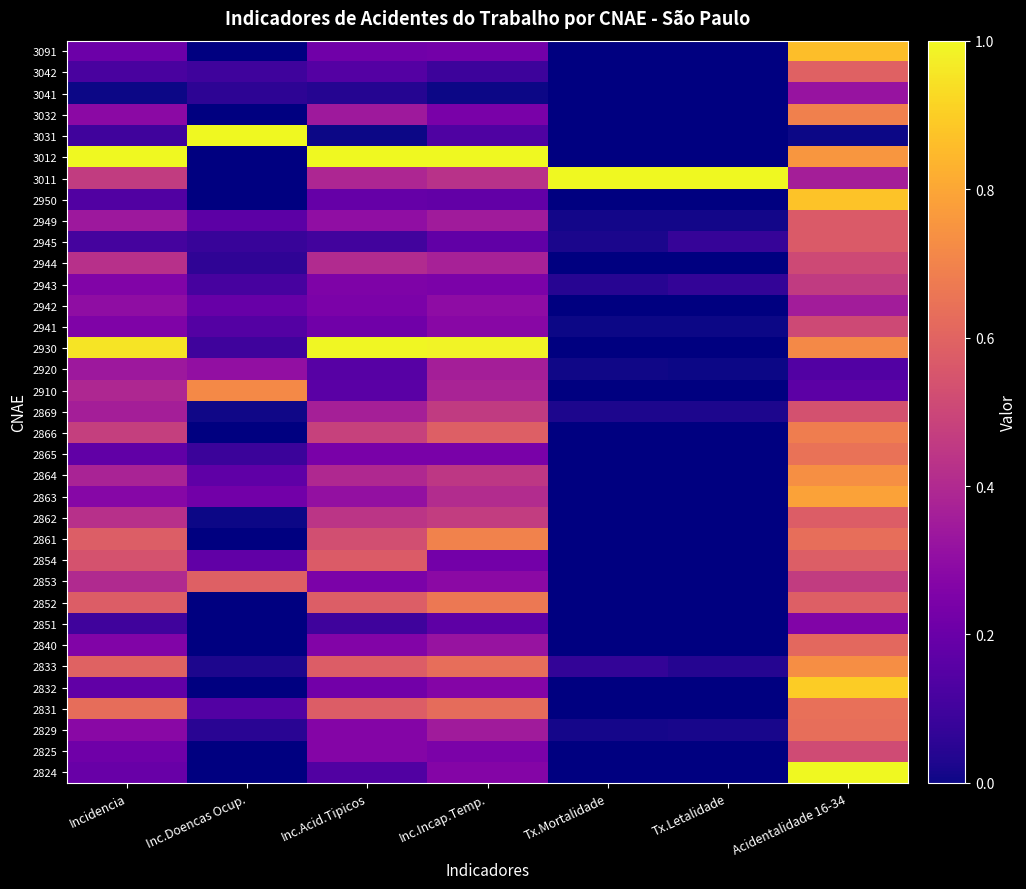

At which label does 2869 reach its peak?

Acidentalidade 16-34